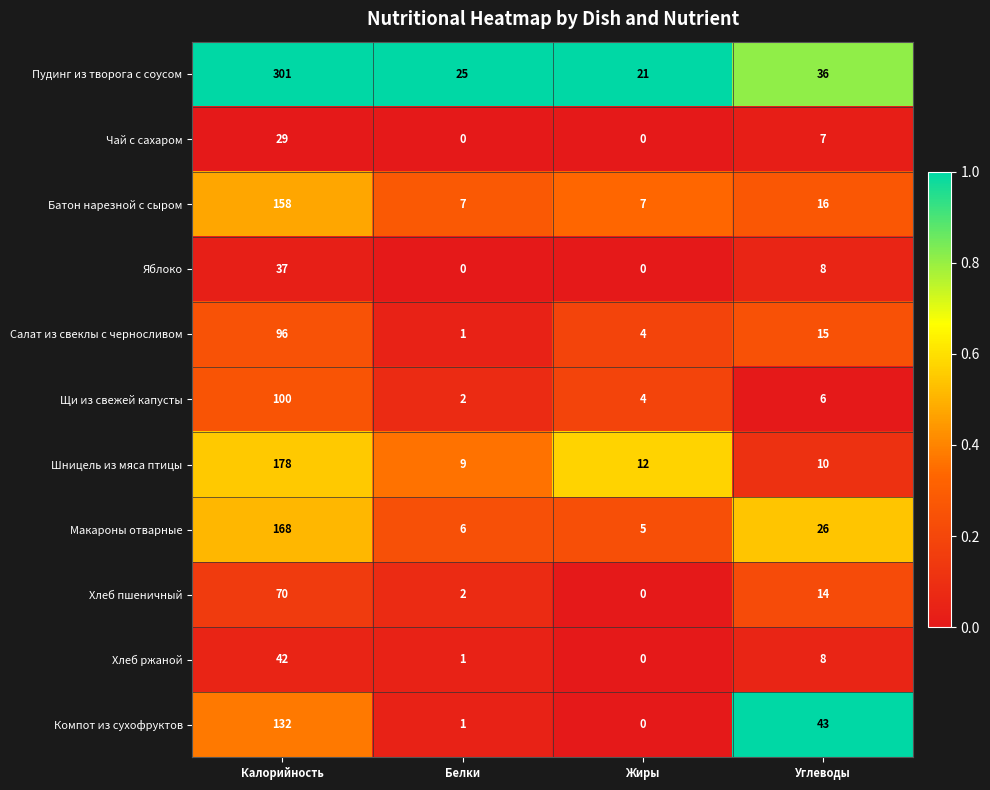

Where is Компот из сухофруктов nearest to the value 66?

Углеводы